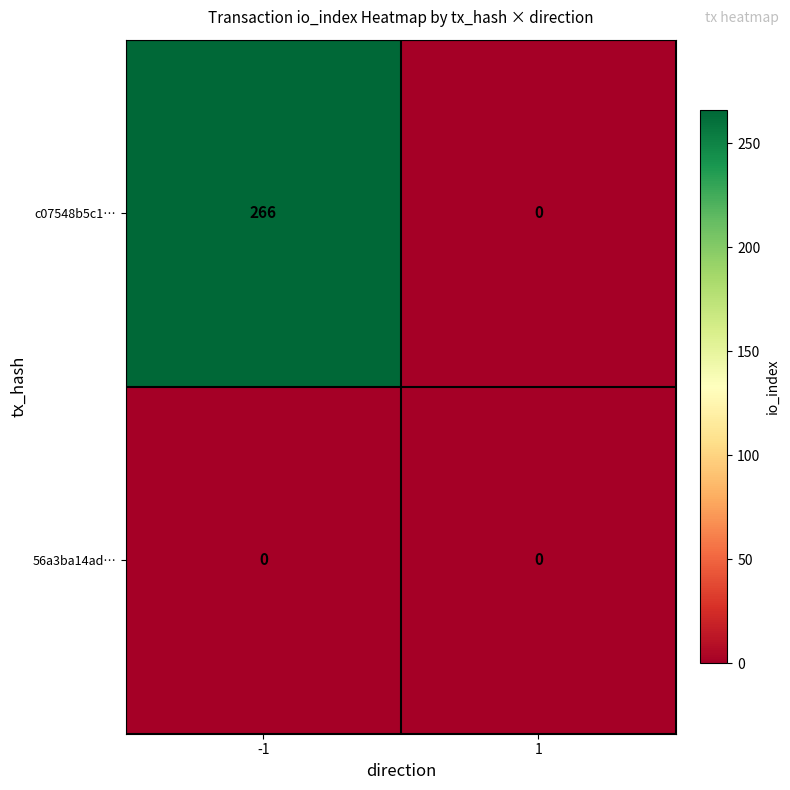

Reading right to left, transcribe all the data shown in this chart.

c07548b5c1…: 1=0	-1=266
56a3ba14ad…: 1=0	-1=0